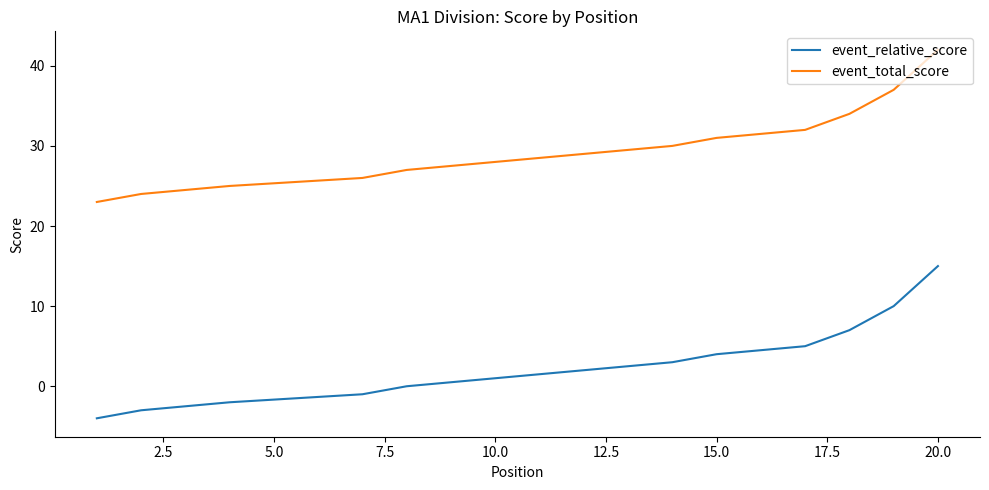

Is this an area chart (filled region under the line)?

No